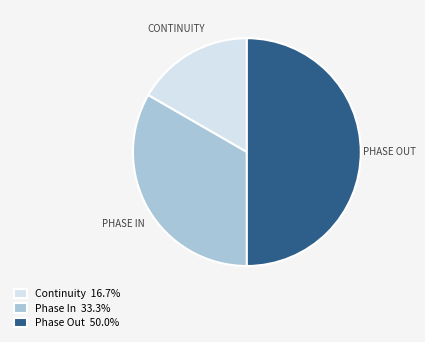

What is the ratio of the value at Continuity 16.7% to the value at Phase Out 50.0%?

0.3